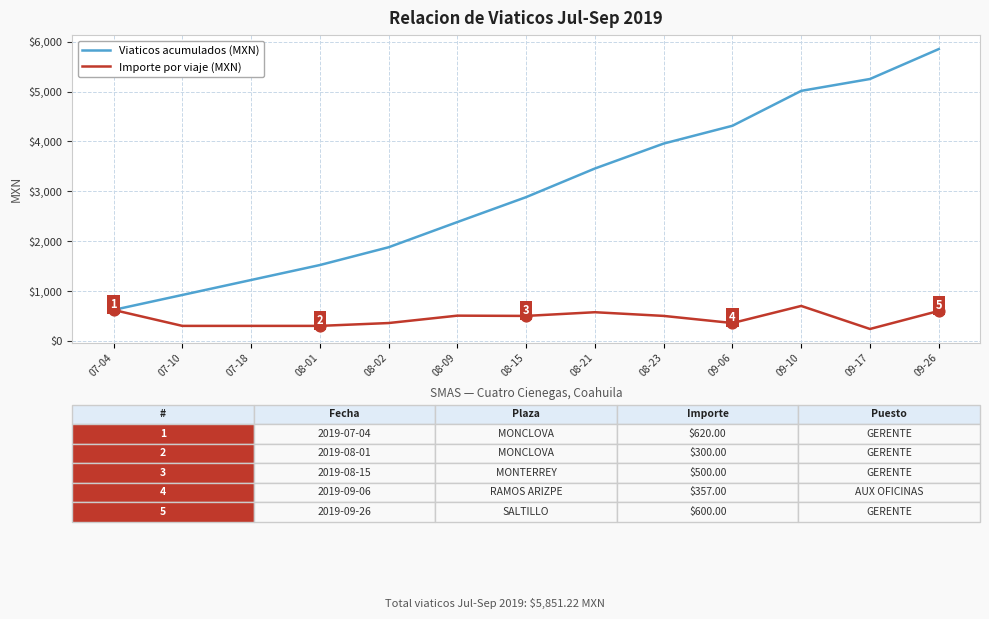

Is the value of Importe por viaje (MXN) at 08-21 greater than the value of Viaticos acumulados (MXN) at 08-02?

No